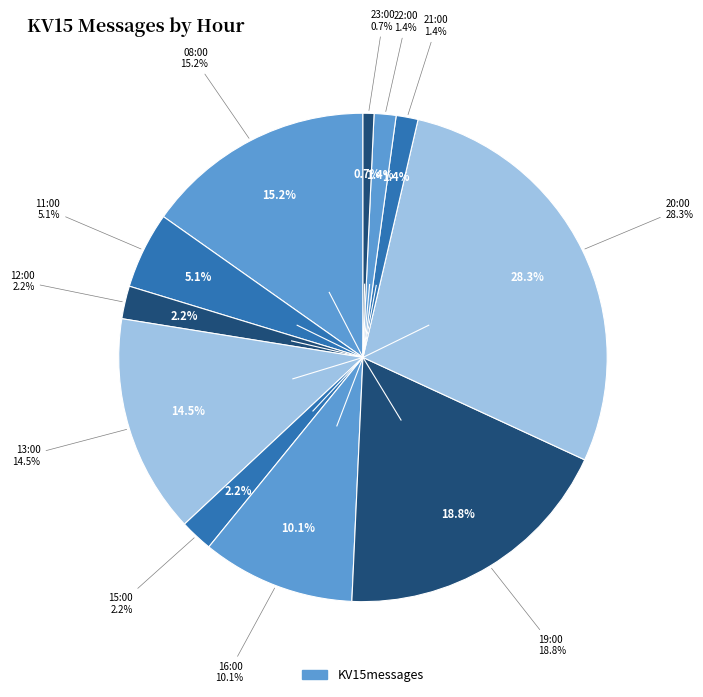

To the nearest percent, what portion does 22:00 represent?

1%